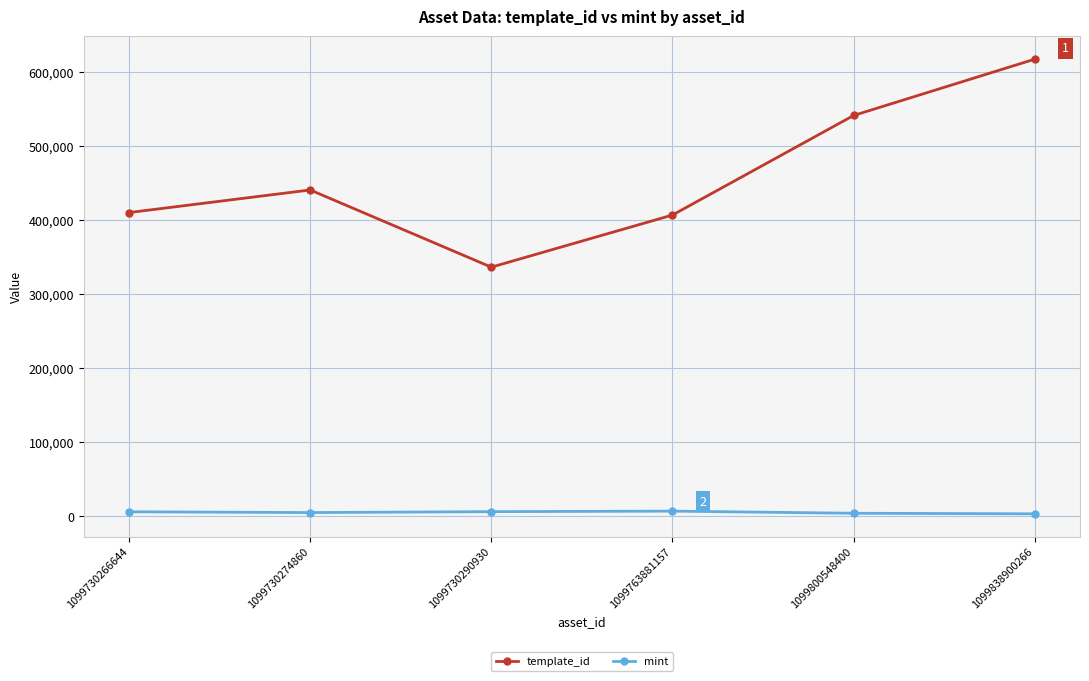

What is the maximum value shown in the chart?

617504